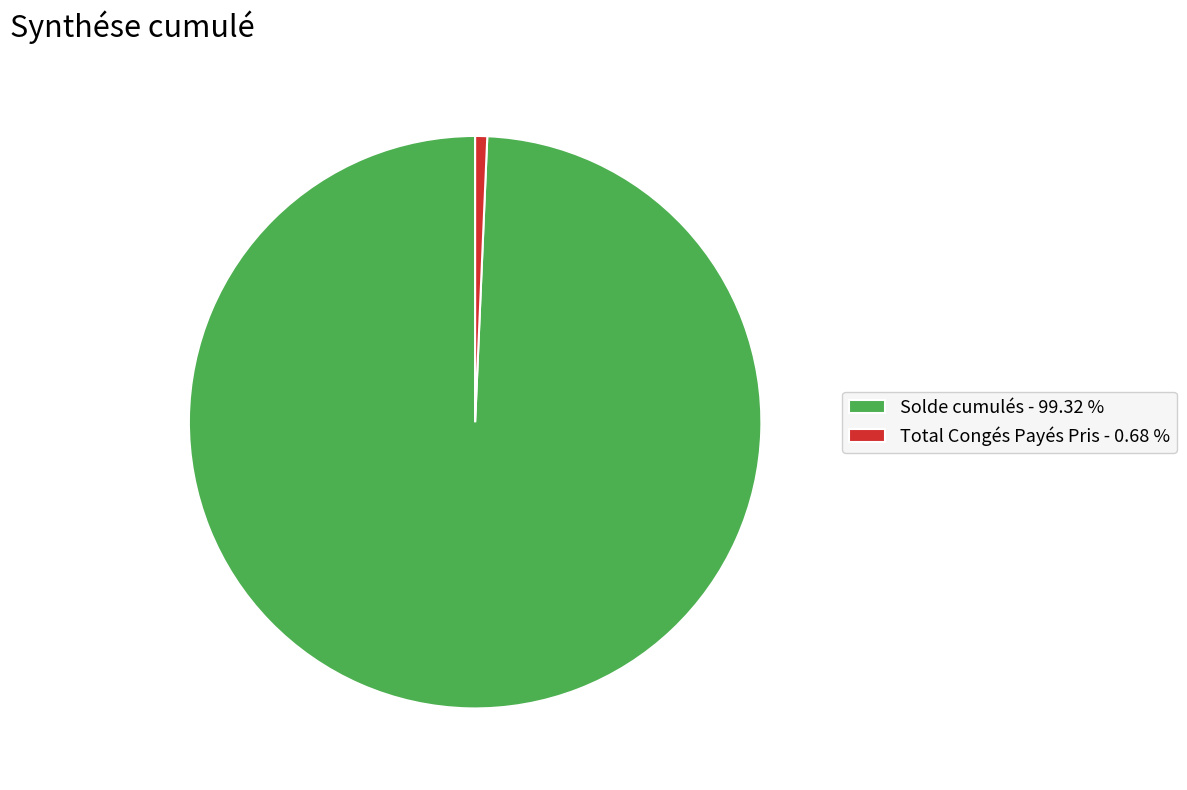

What is the largest slice in the pie chart?

Solde cumulés